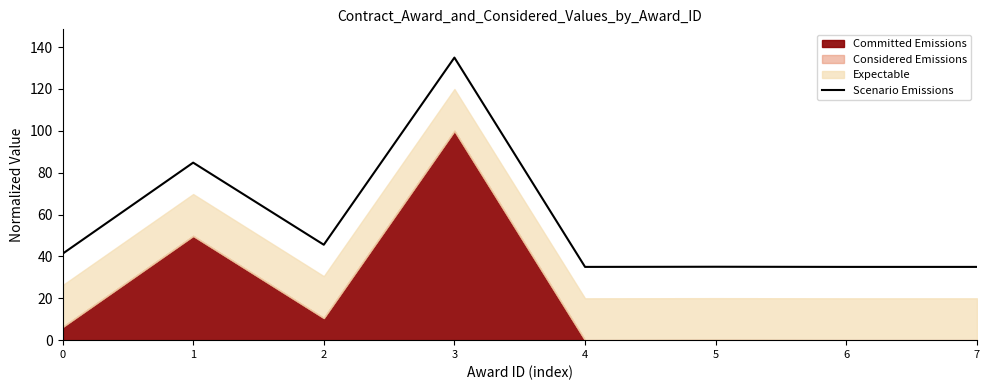

How many interior local valleys (lower than both neighbors) does the data have?

2